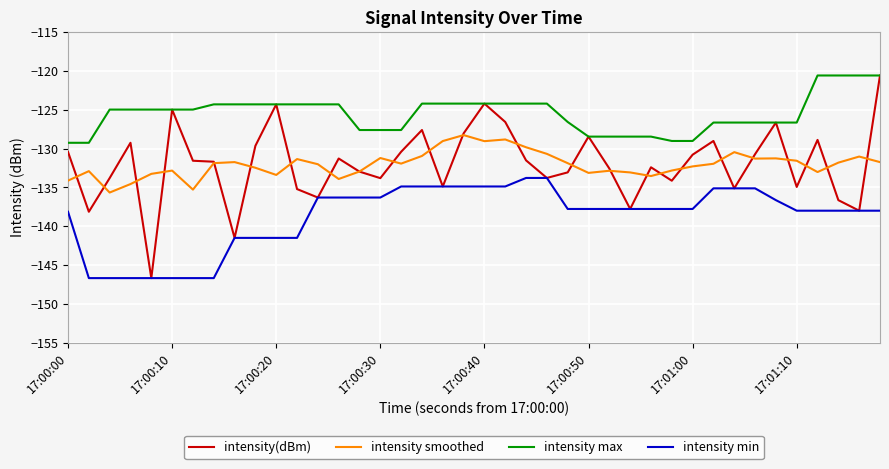

Which series has the largest range (max minus min)?

intensity(dBm)